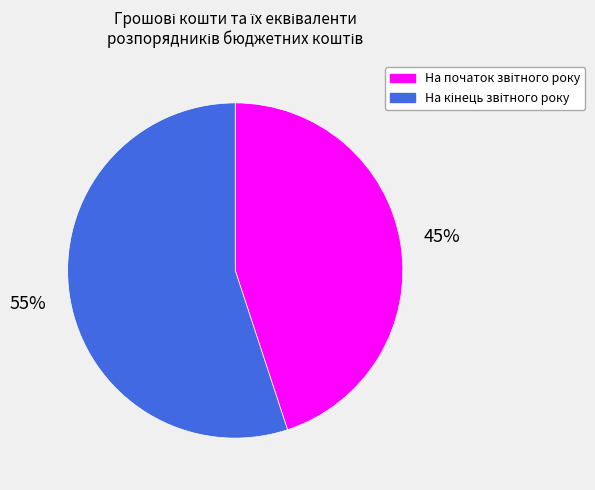

Is there any slice that represents more than half of the pie?

Yes